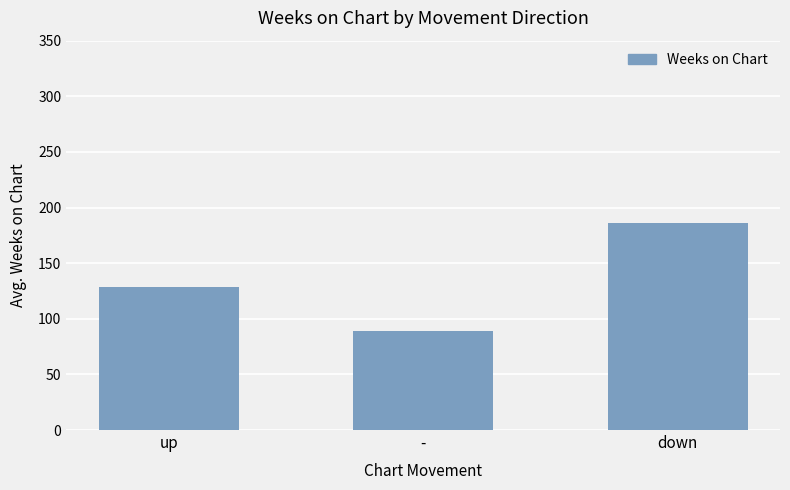

Count the values in the range 89 to 186.

3